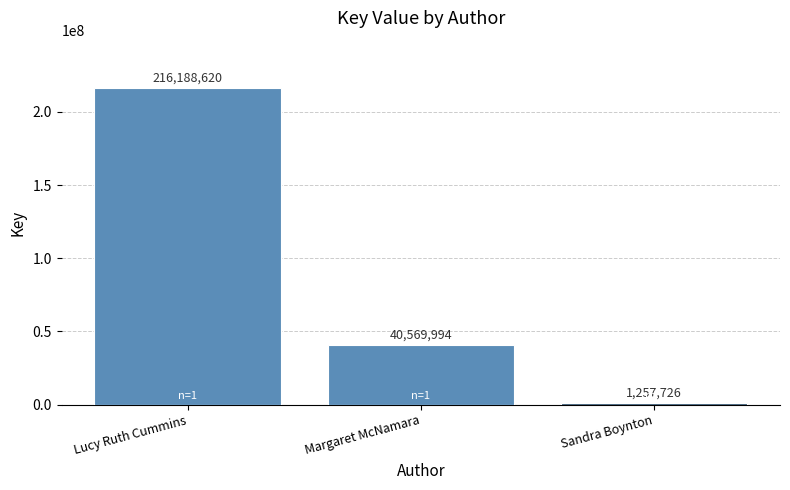

Where does the data first go above 40569994?

Lucy Ruth Cummins